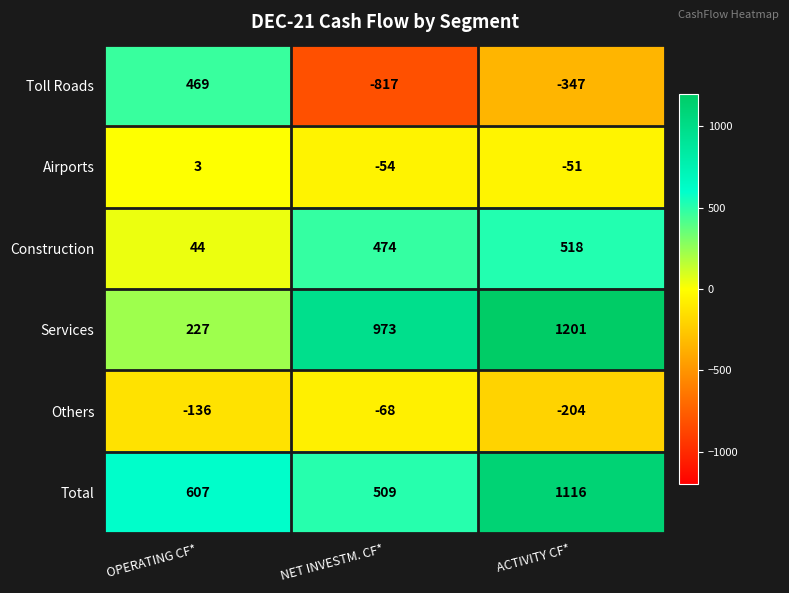

What is the difference between the Others values at OPERATING CF* and ACTIVITY CF*?

68